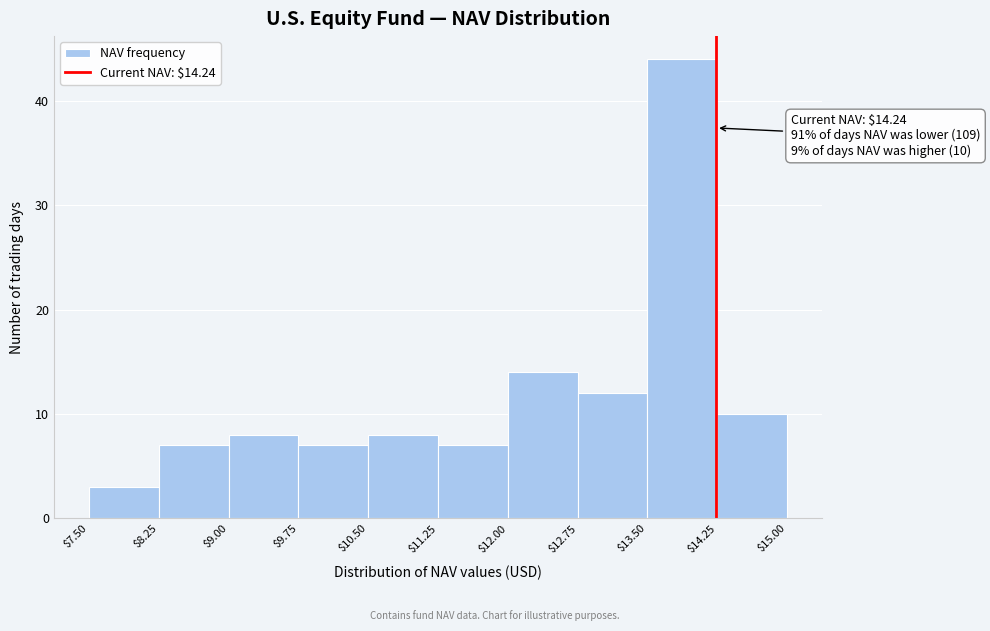

Which range on the x-axis has the tallest bar?

$13.50 to $14.25